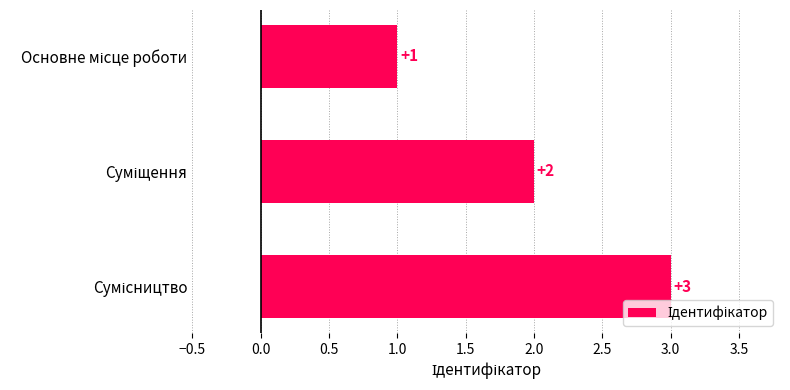

How many values are between 1 and 3?

3